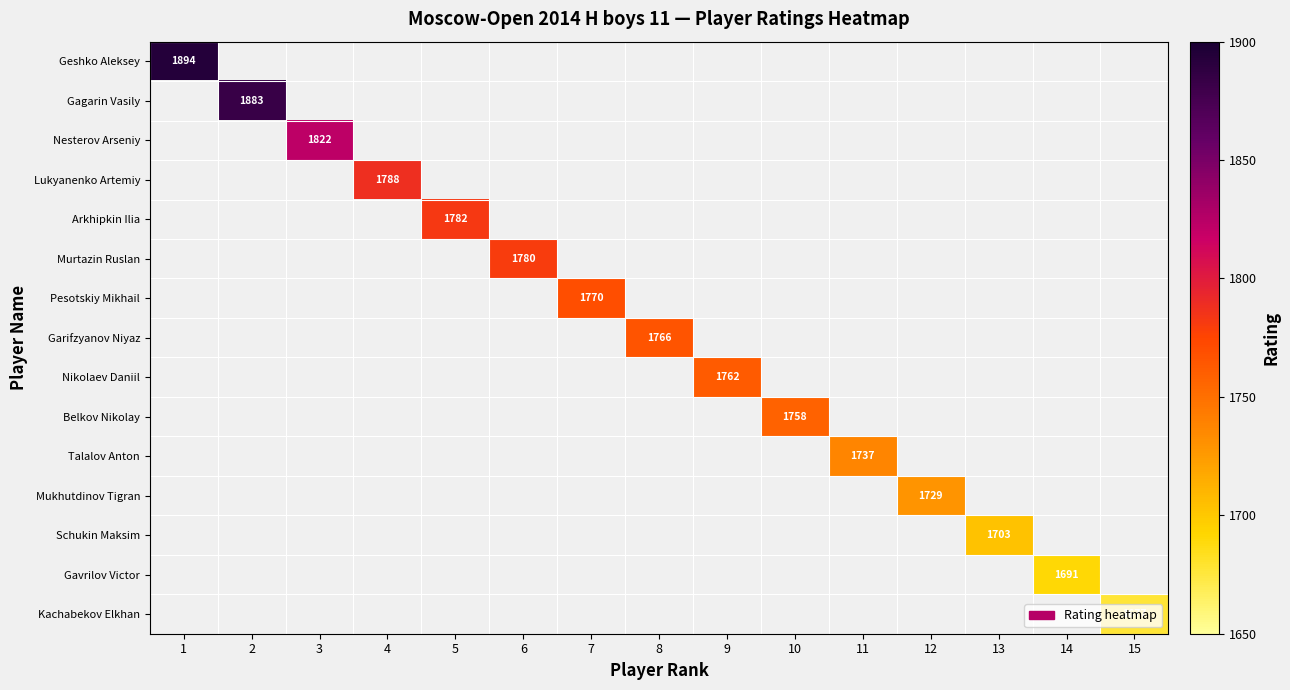

At how many categories does at least one series exceed 1819?

3